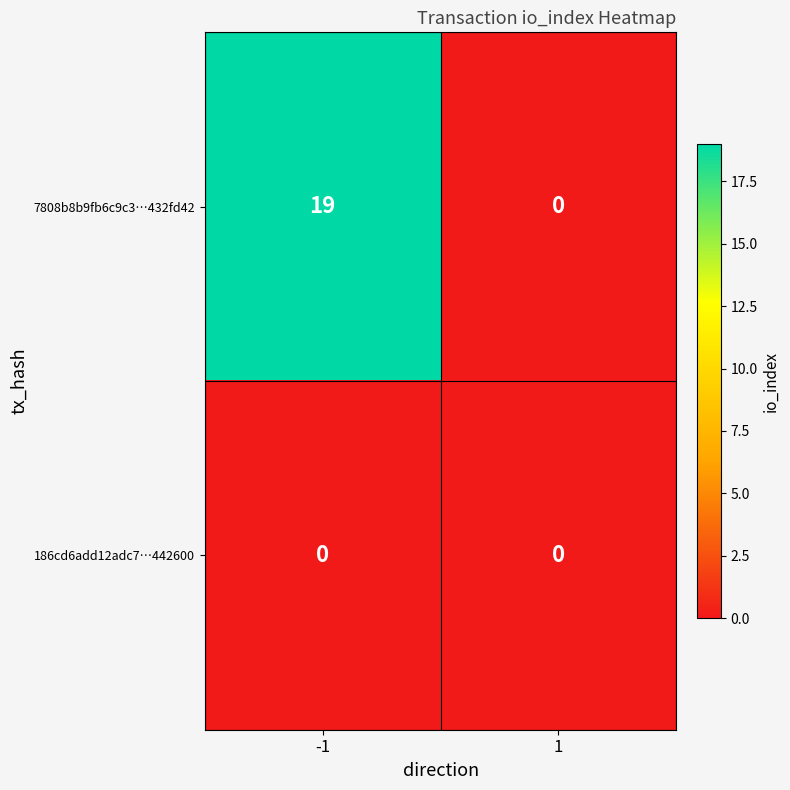

Which series has the widest spread of values?

7808b8b9fb6c9c3…432fd42